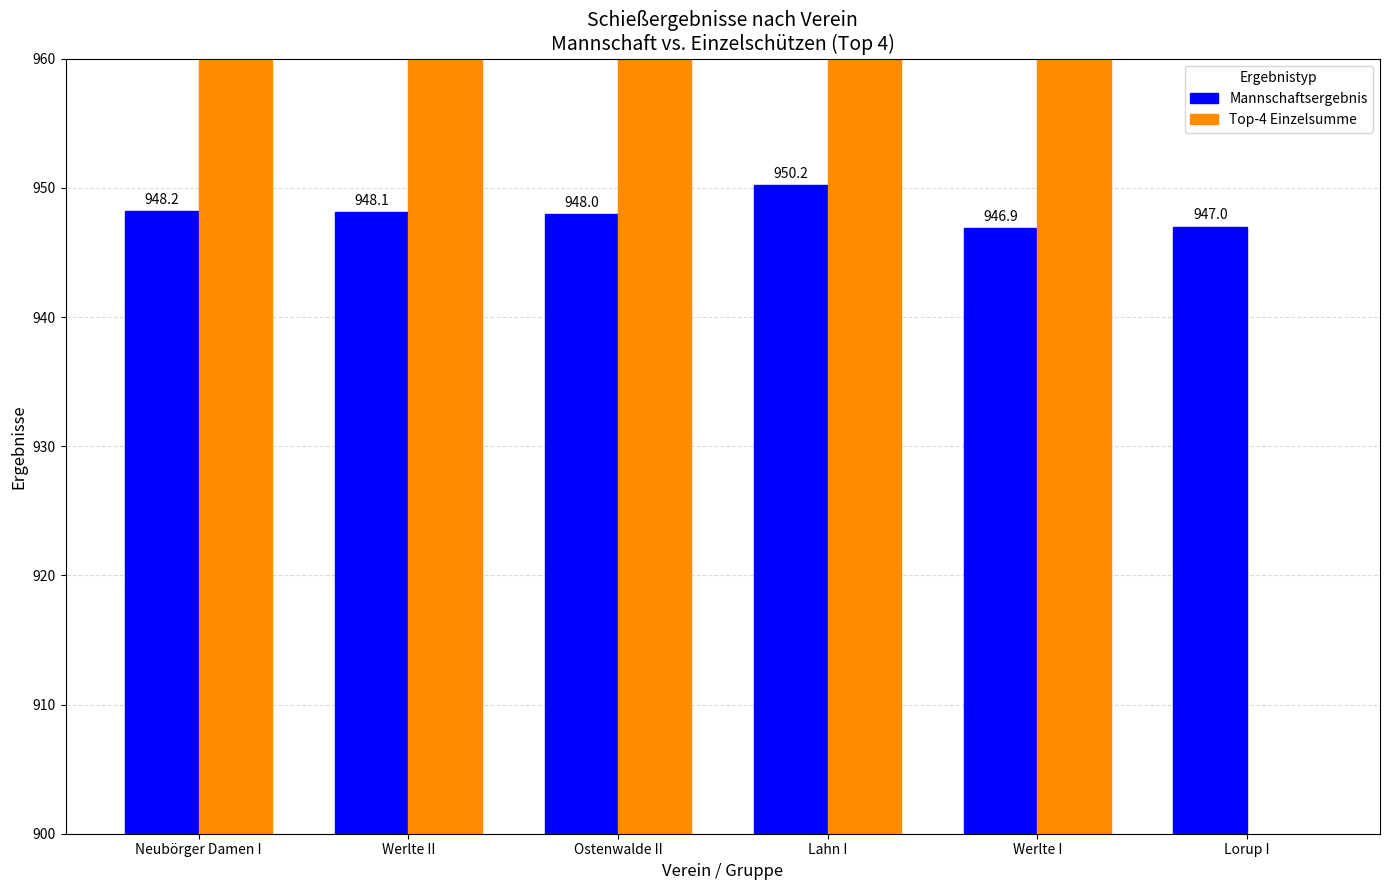

How many data points in Top-4 Einzelsumme are above 1261?

3